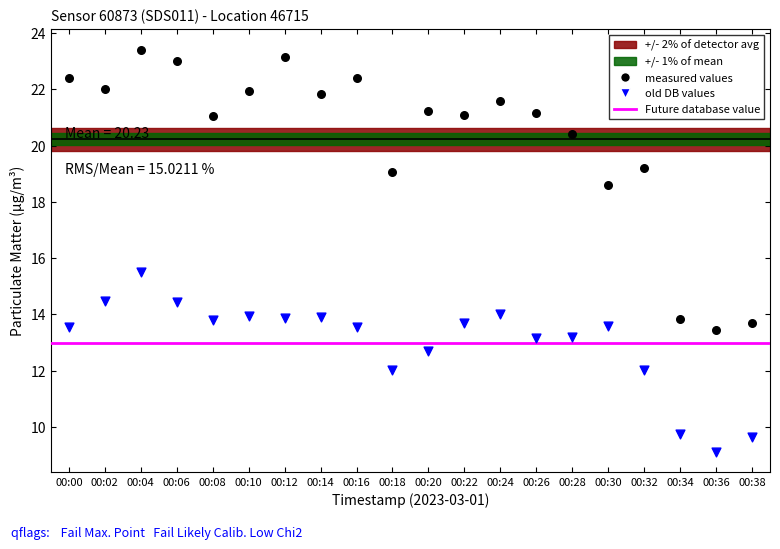

Which series has the largest Y range (max minus min)?

measured values